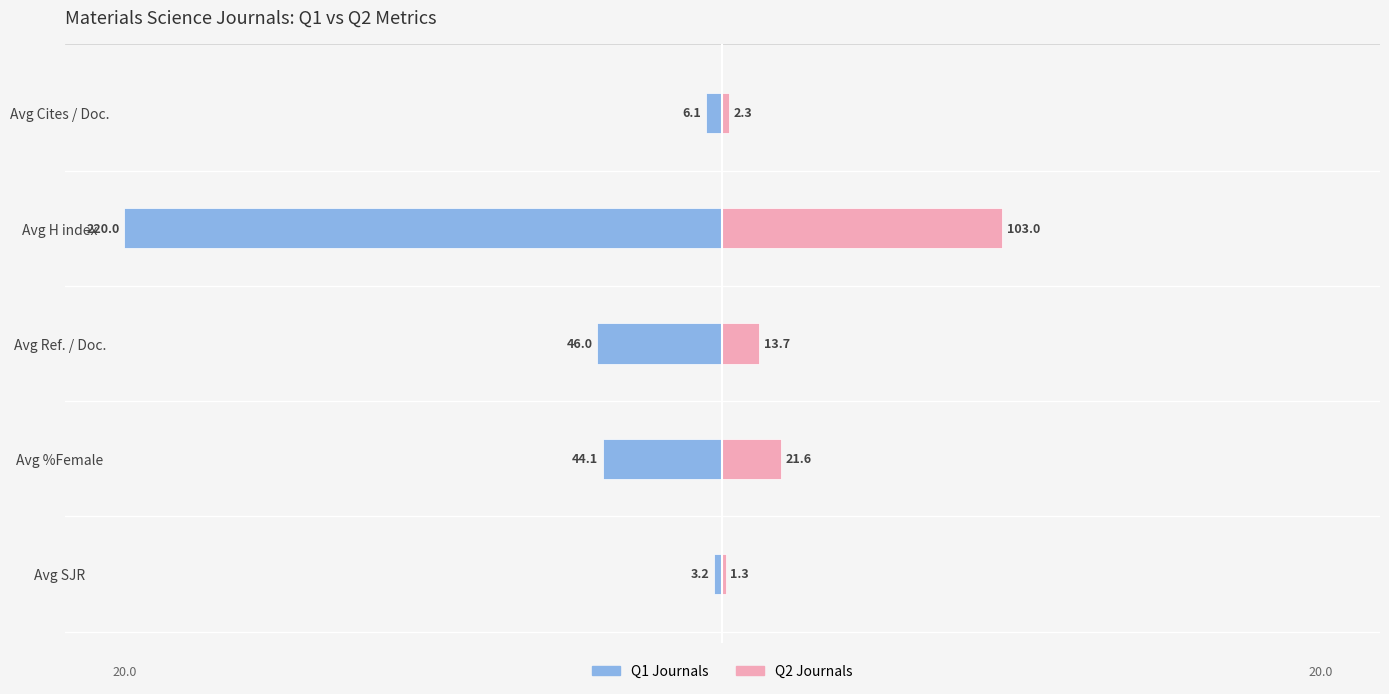

The value of Q2 at Avg Ref. / Doc. is 0.8. True or false?

False